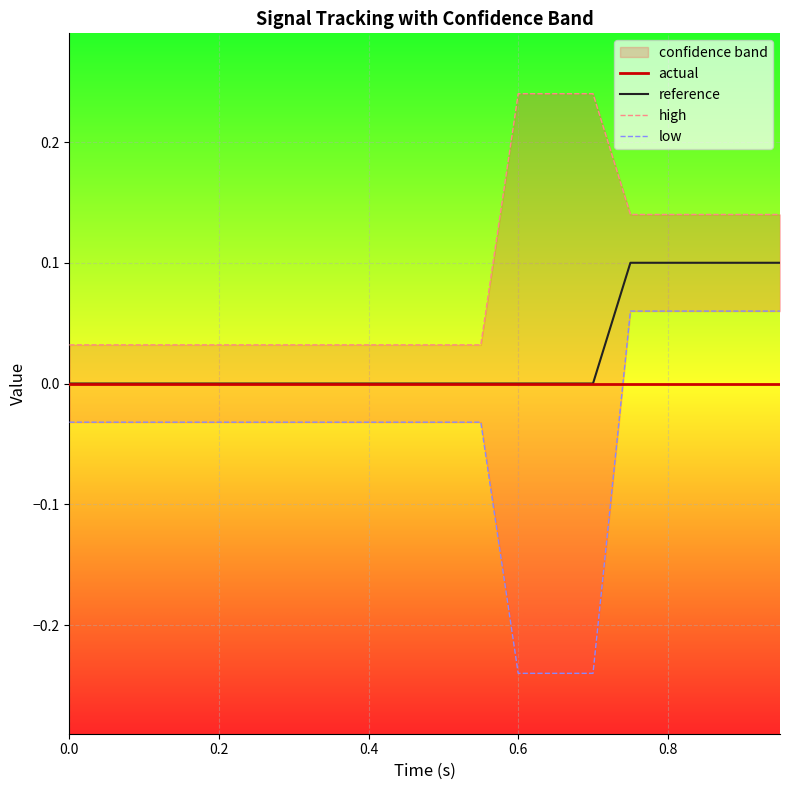

Which series has the largest range (max minus min)?

low